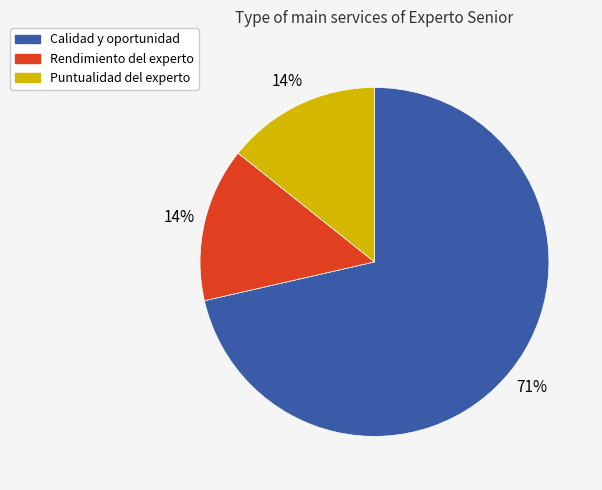

To the nearest percent, what is the average slice percentage?

33%